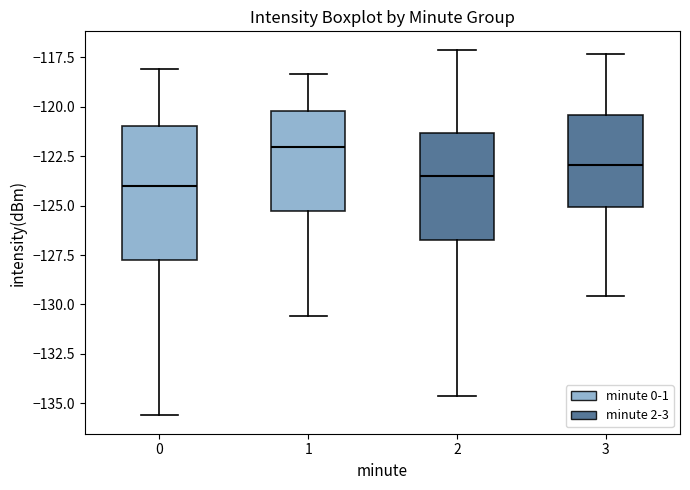

Reading left to right, read every box against the y-axis: the position of its median line, the range the box covers, and the ends of its whiskers. The values are not printed on the chart, so give them approximately, as read against the axis.

0: median -124.0, box -128.0 to -121.0, whiskers -135.5 to -118.0
1: median -122.0, box -125.5 to -120.0, whiskers -130.5 to -118.5
2: median -123.5, box -127.0 to -121.5, whiskers -134.5 to -117.0
3: median -123.0, box -125.0 to -120.5, whiskers -129.5 to -117.5